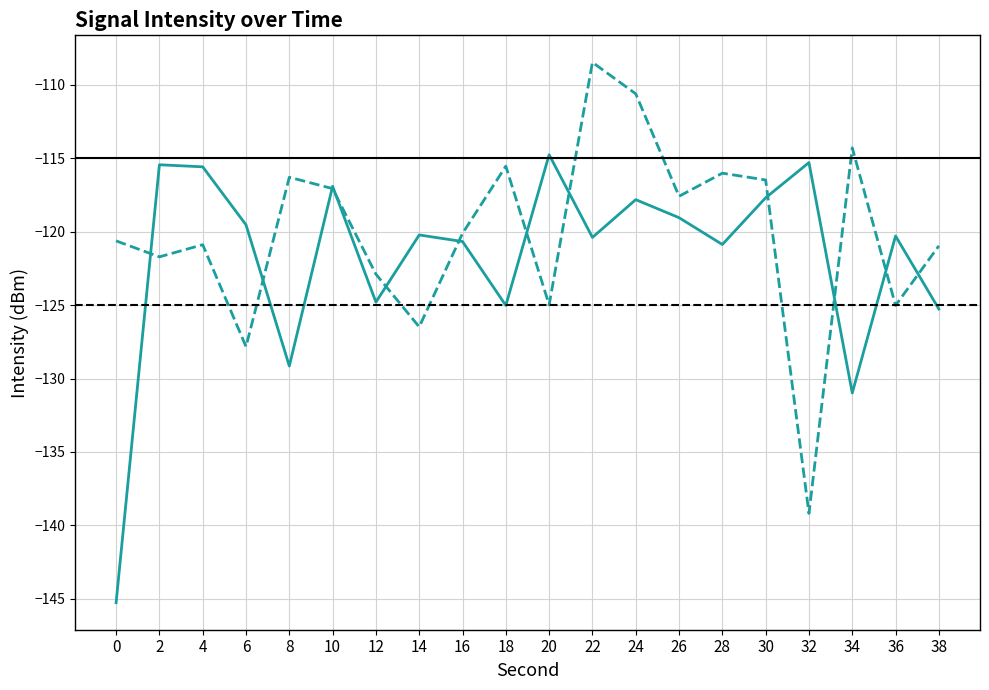

What is the sum of the 1600m values at 36 and 20?

-250.0